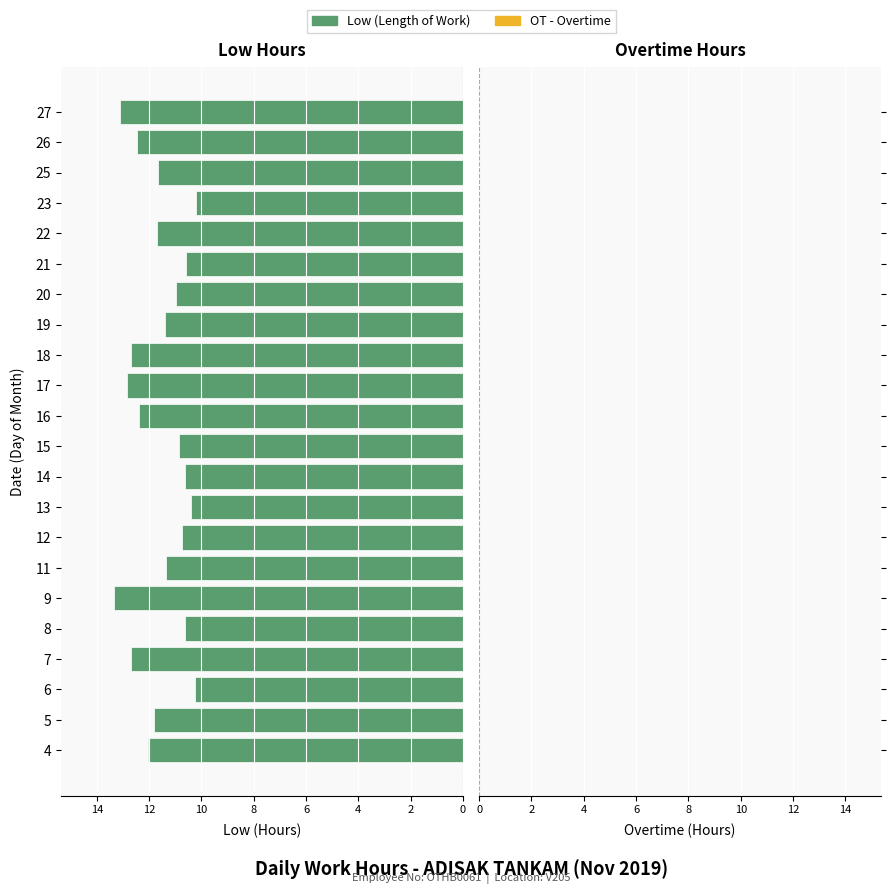

The value at 7 is 5.5. True or false?

False